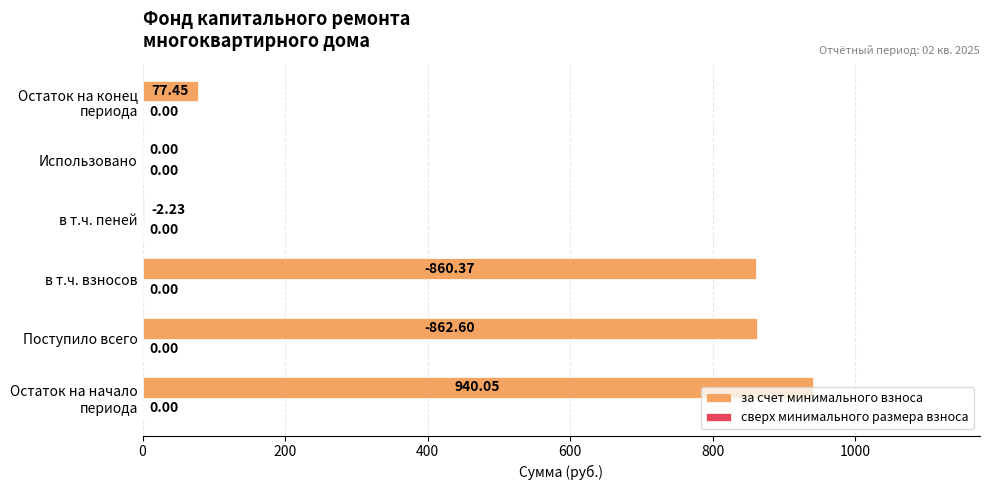

At which label is the value closest to 470?

в т.ч. взносов